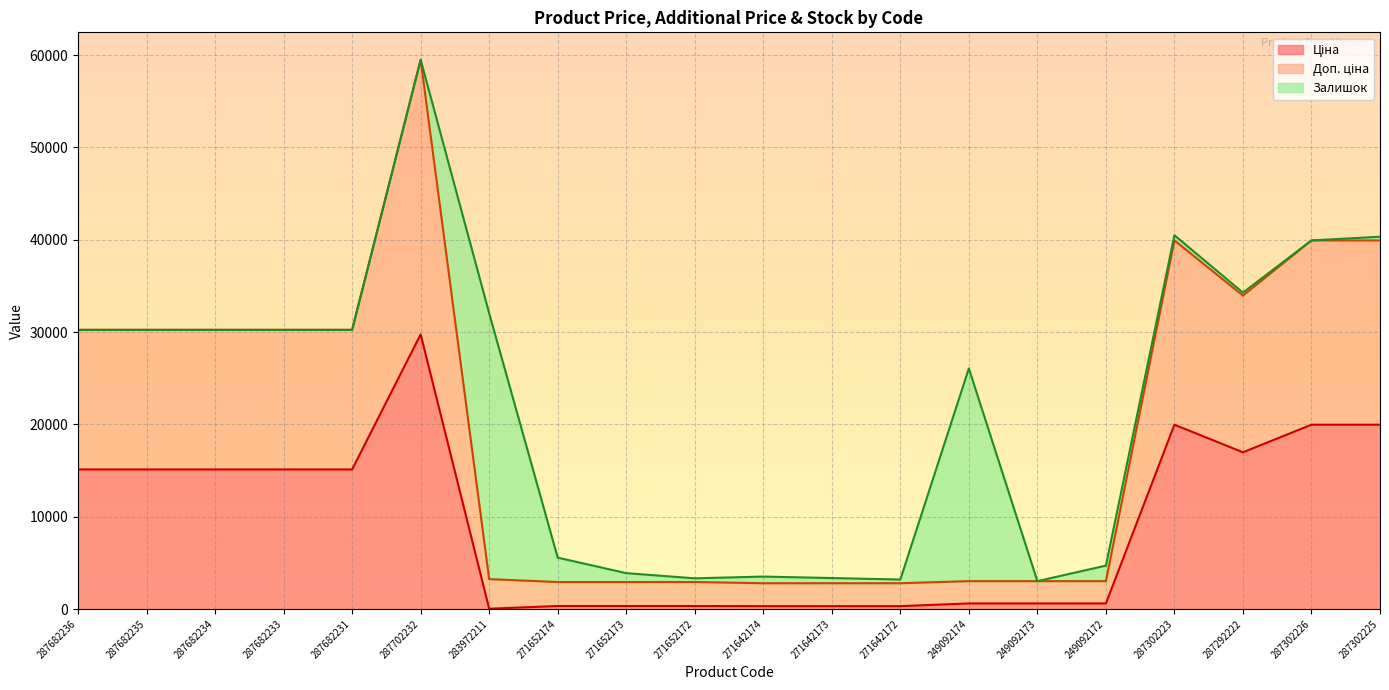

What is the label of the 18th point from the left?

287292222